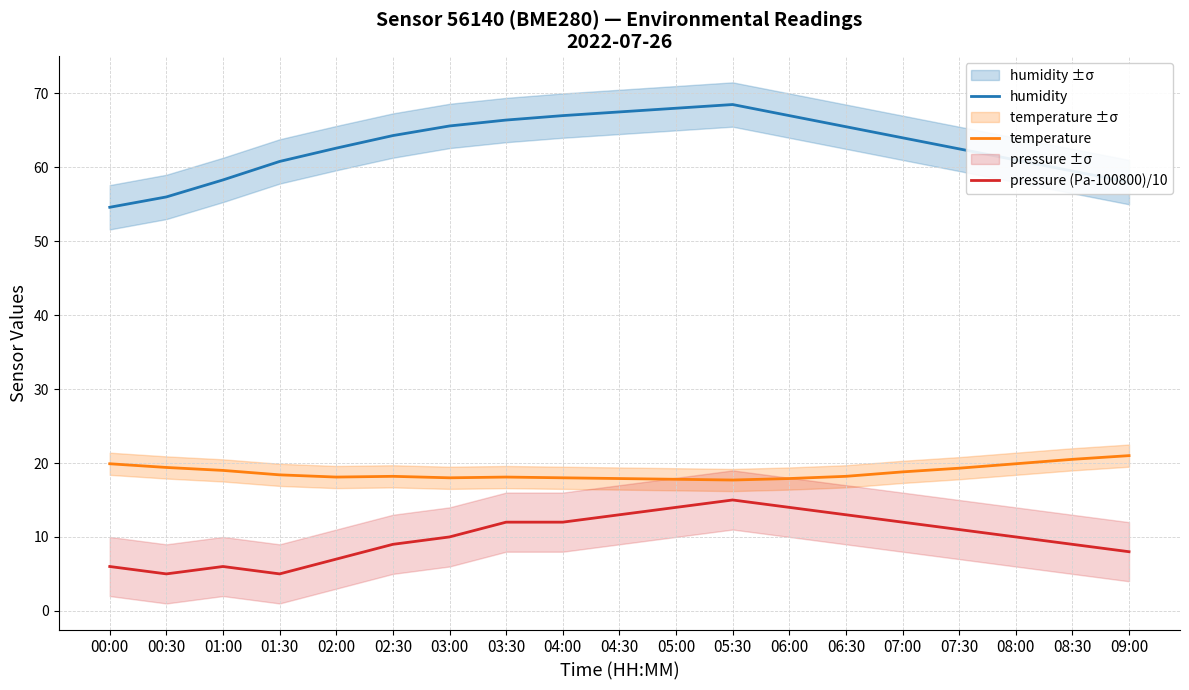

Read the temperature value at 04:00.

18.0